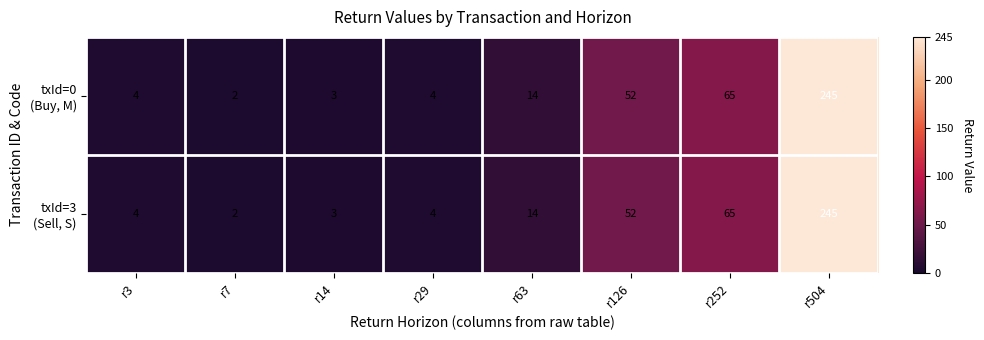

Which label corresponds to the largest value in the chart?

r504